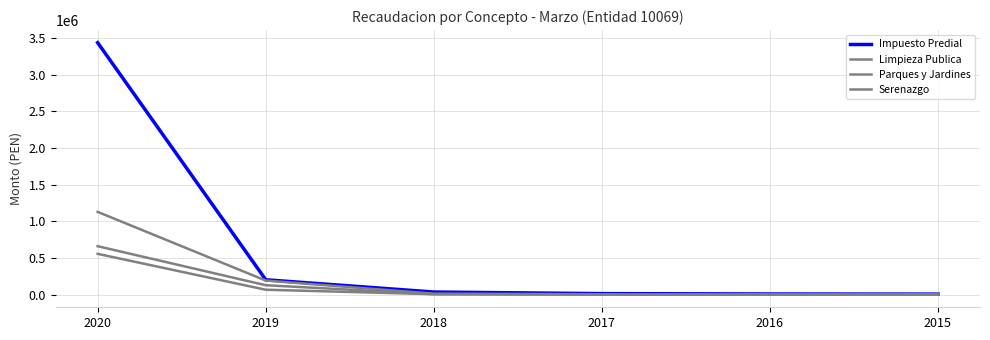

The Serenazgo series shows 193190.4 at 2019. True or false?

True